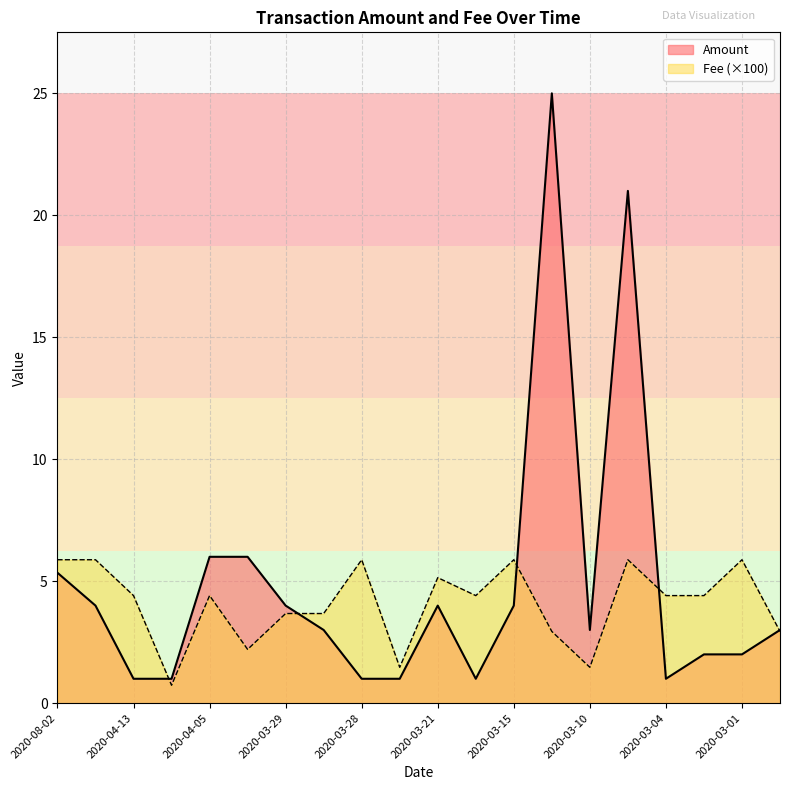

What is the label of the 4th point from the right?

2020-03-04